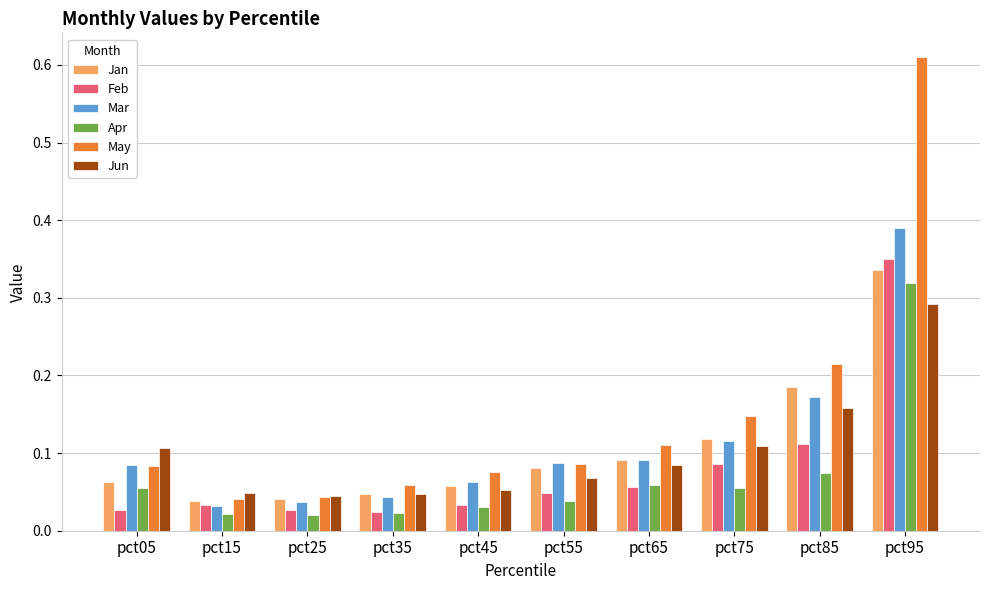

Which series has the largest range (max minus min)?

May